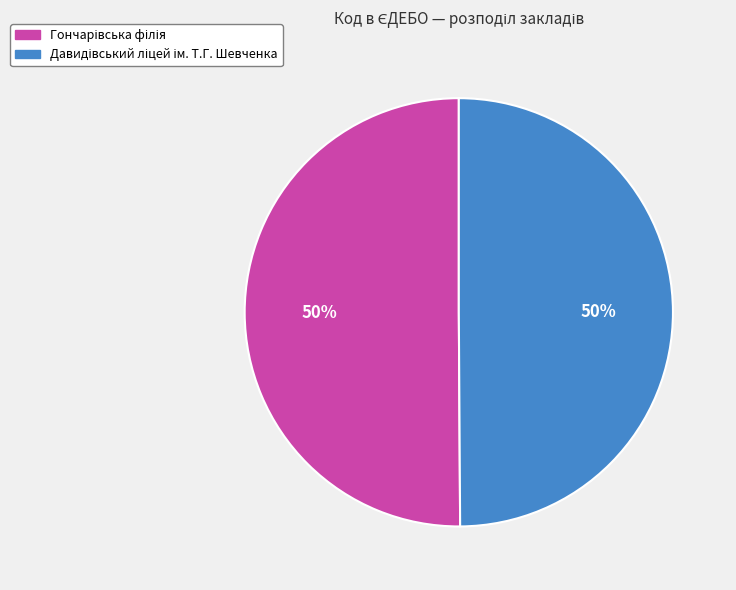

How many slices are in this pie chart?

2